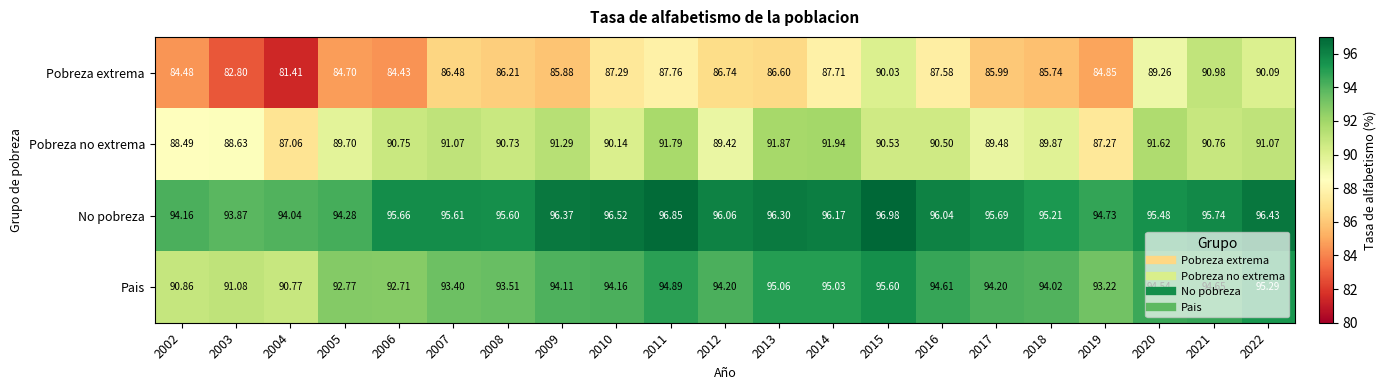

Which series has the largest total across all categories?

No pobreza